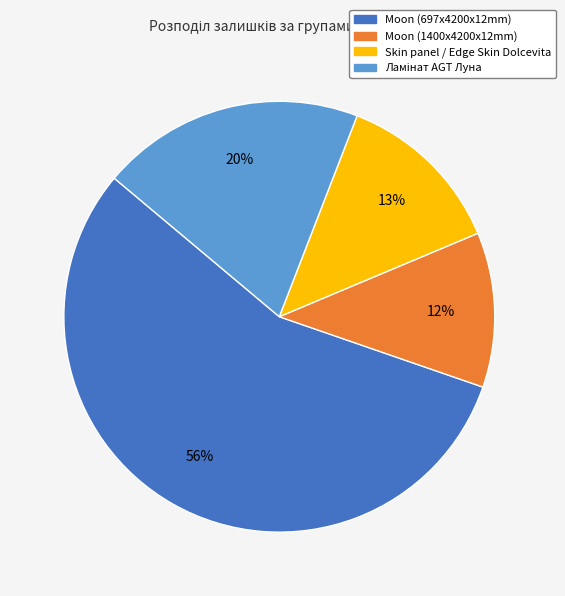

Which slice is the largest?

Moon (697x4200x12mm)